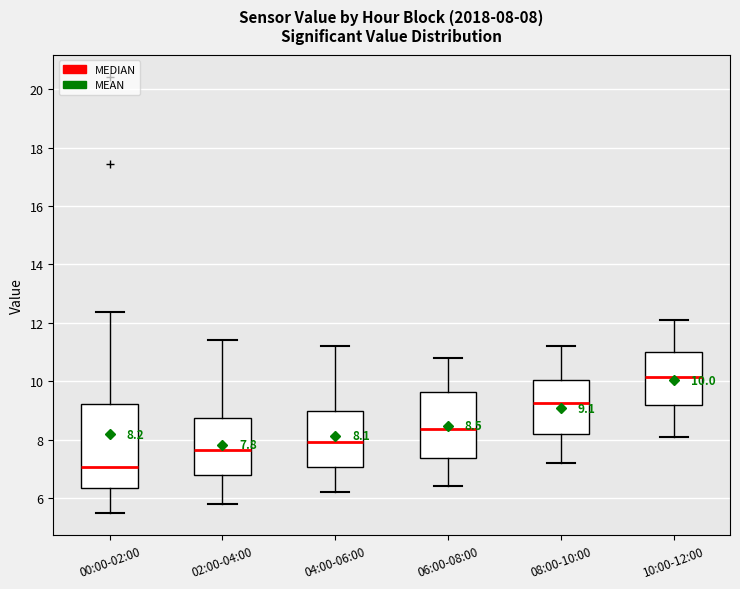

Which box has the lowest median line?

00:00-02:00